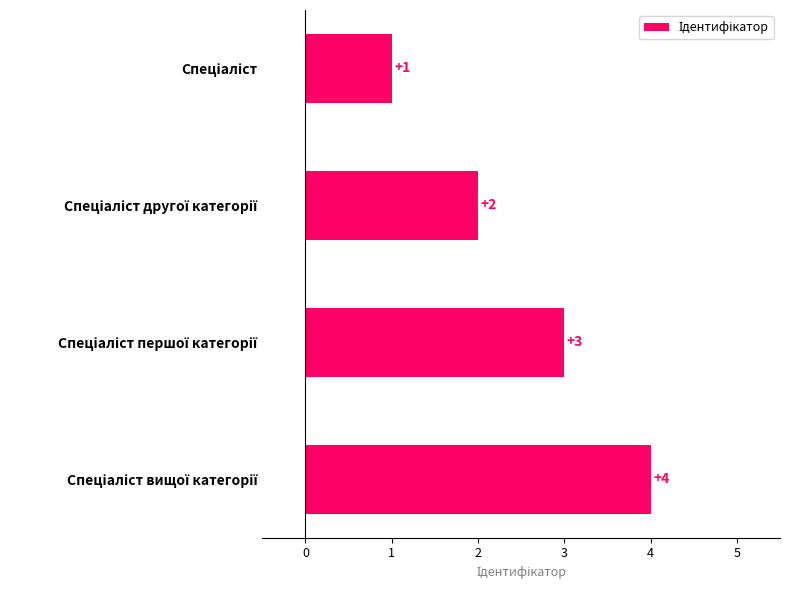

What is the value of the 4th bar from the top?

4